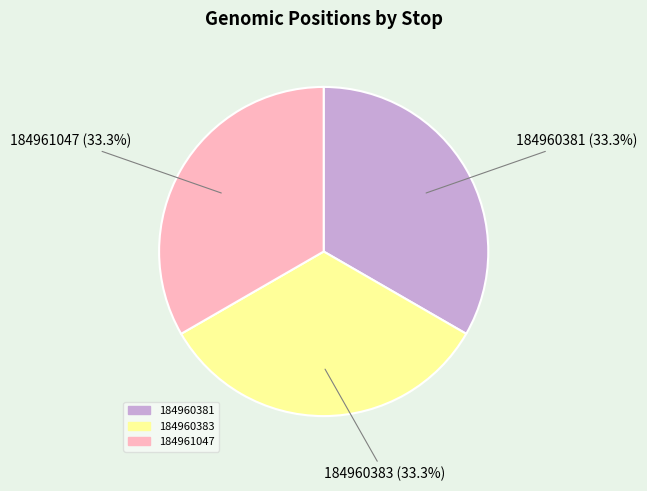

How many segments does this pie chart have?

3